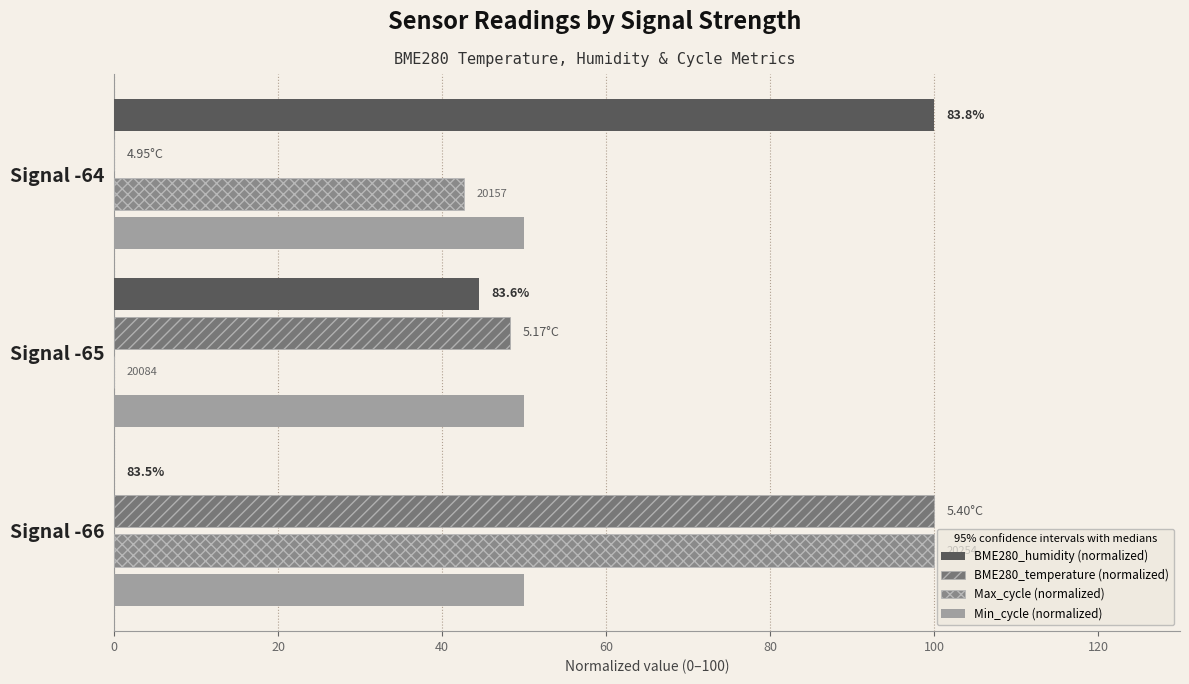

What are all the series names shown in the legend?

BME280_humidity (normalized), BME280_temperature (normalized), Max_cycle (normalized), Min_cycle (normalized)